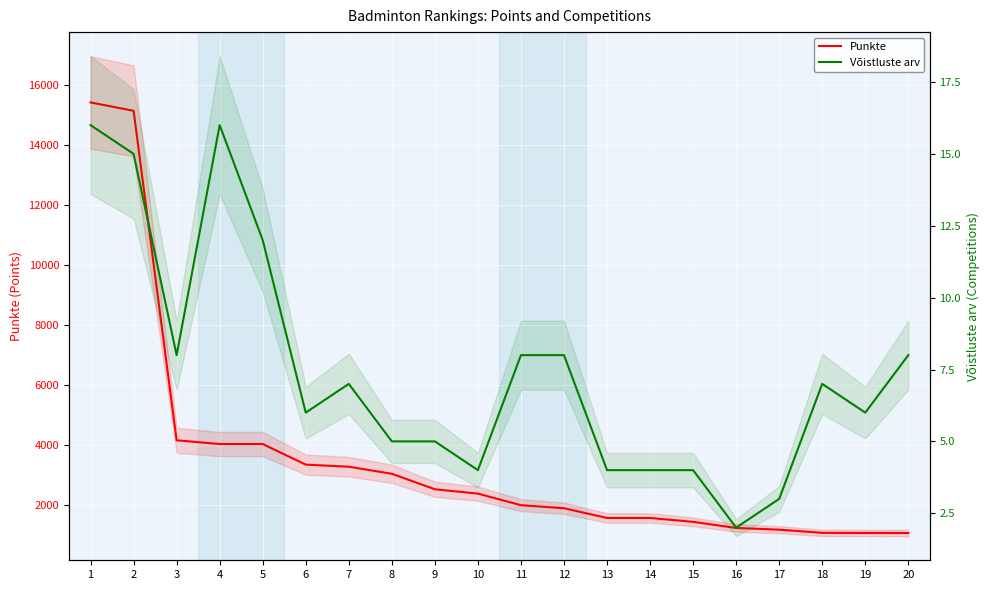

Reading left to right, list all the values displayed in this chart.

Punkte: 1=15410.0	2=15130.0	3=4165.0	4=4040.0	5=4040.0	6=3355.0	7=3285.0	8=3050.0	9=2535.0	10=2390.0	11=2005.0	12=1903.3	13=1580.0	14=1580.0	15=1450.0	16=1247.0	17=1190.0	18=1085.0	19=1080.0	20=1078.3
Võistluste arv: 1=16.0	2=15.0	3=8.0	4=16.0	5=12.0	6=6.0	7=7.0	8=5.0	9=5.0	10=4.0	11=8.0	12=8.0	13=4.0	14=4.0	15=4.0	16=2.0	17=3.0	18=7.0	19=6.0	20=8.0